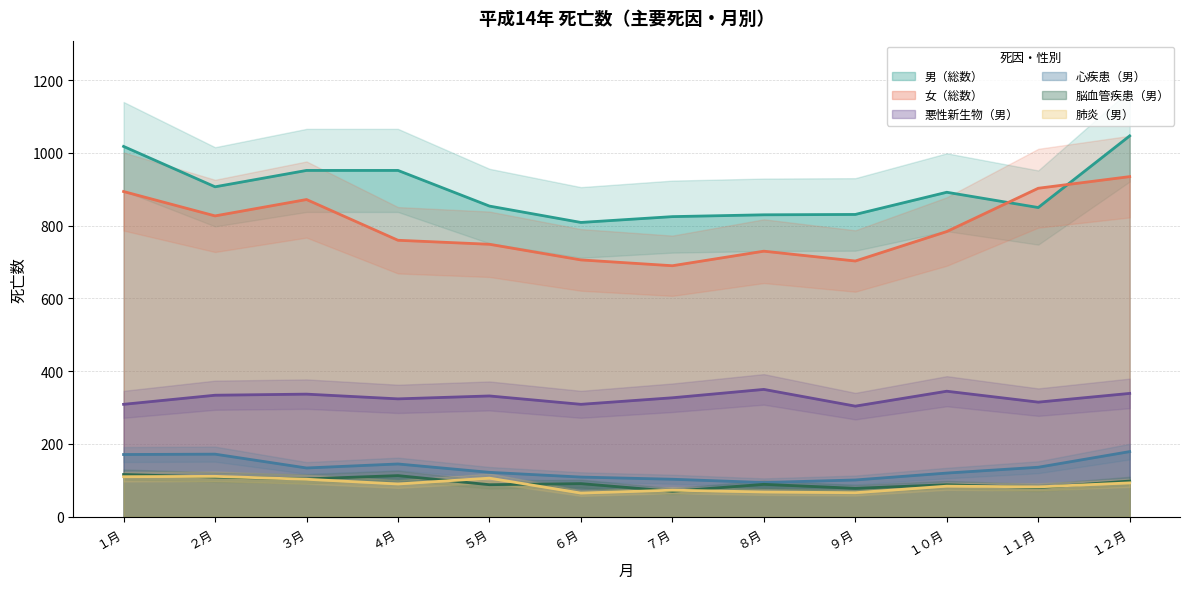

What position from the left is １２月?

12